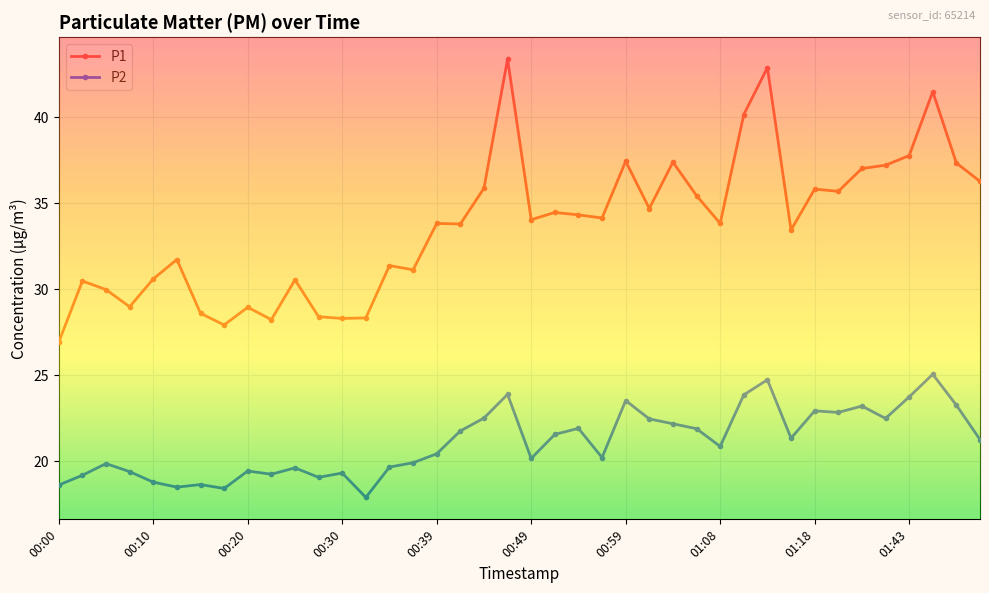

What is the label of the 15th point from the left?

00:34